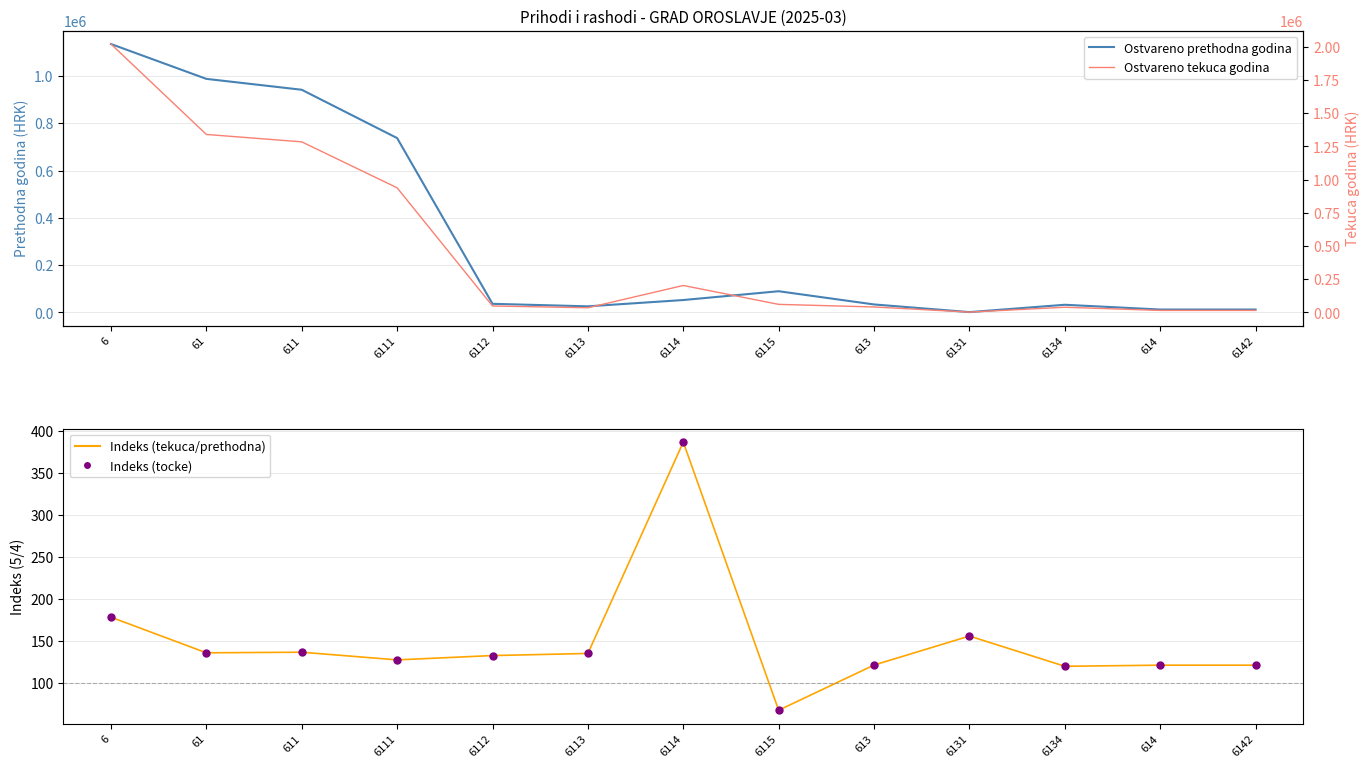

Which series has the largest total across all categories?

Ostvareno tekuca godina